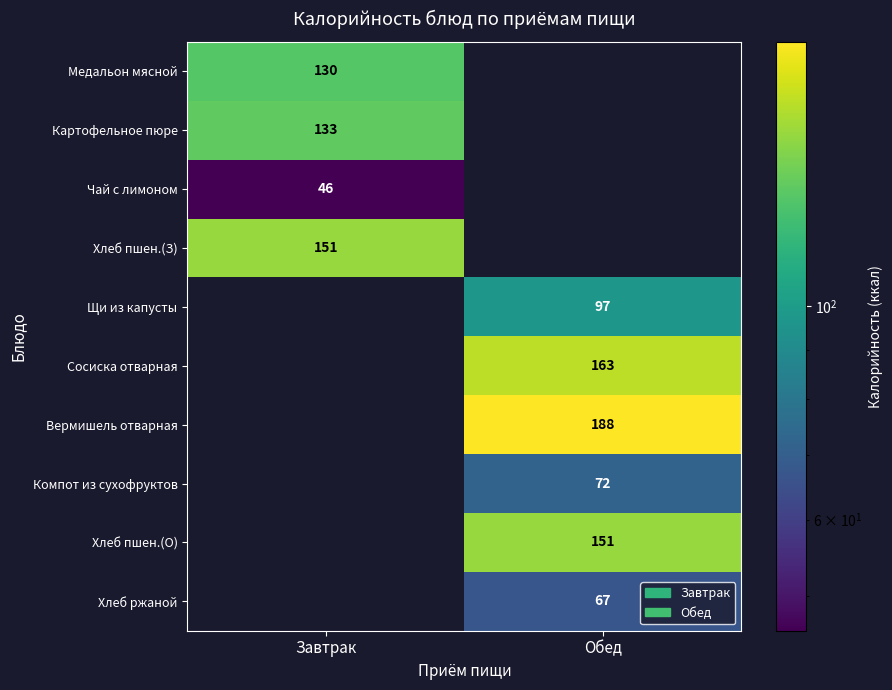

What is the maximum value shown in the chart?

188.0